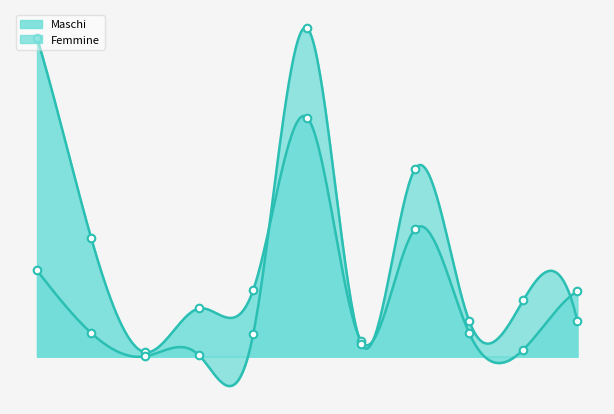

What is the total value across all series at Industria in senso stretto?

3870